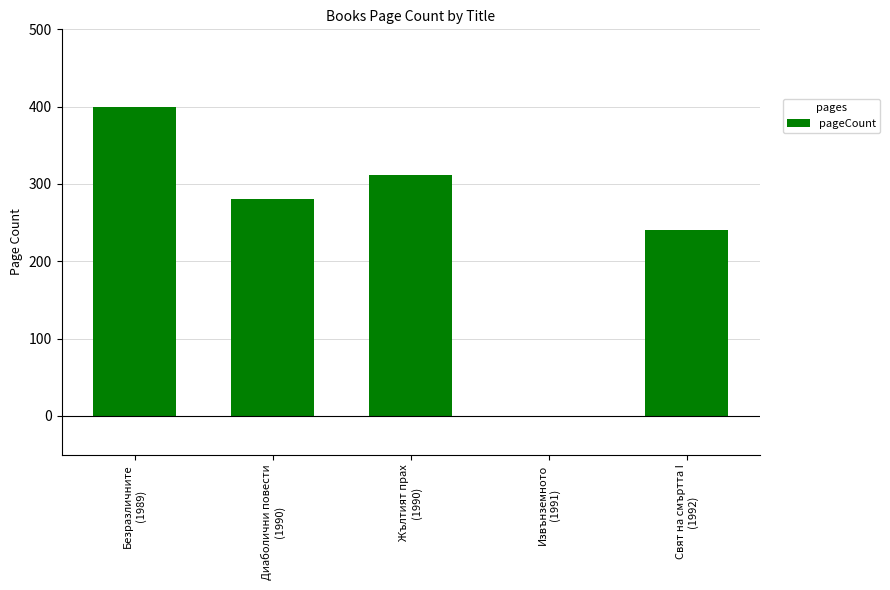

What is the difference between the values at Свят на смъртта I
(1992) and Жълтият прах
(1990)?

72